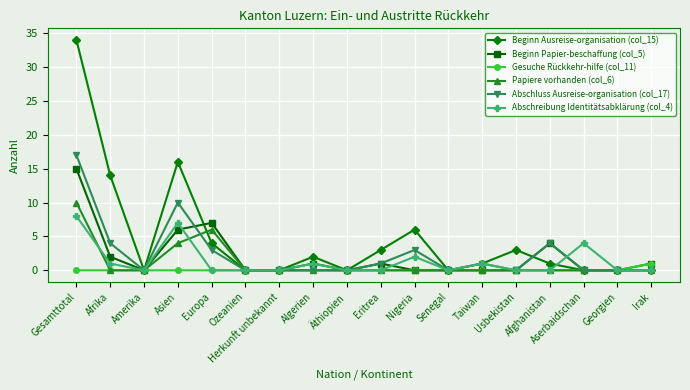

The Papiere vorhanden (col_6) series shows 5 at Afrika. True or false?

False